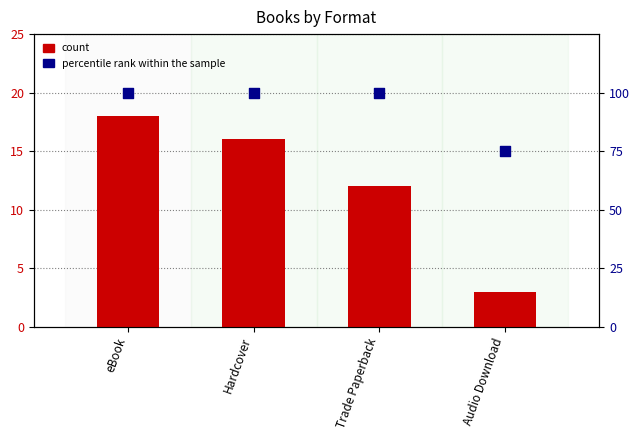

Is the value of percentile rank within the sample at Trade Paperback greater than the value of count at Trade Paperback?

Yes